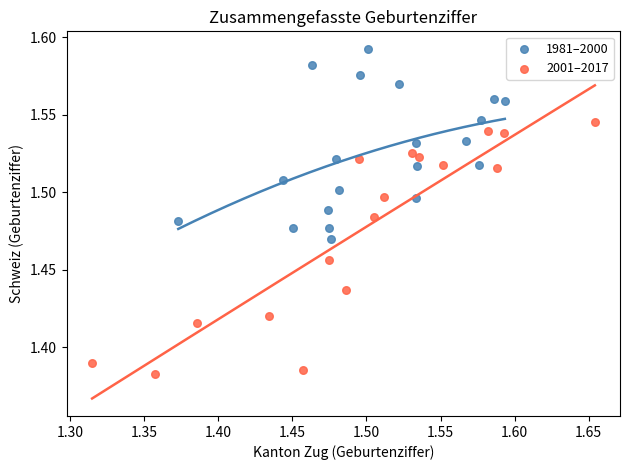

Which series has the widest spread of Y values?

2001–2017